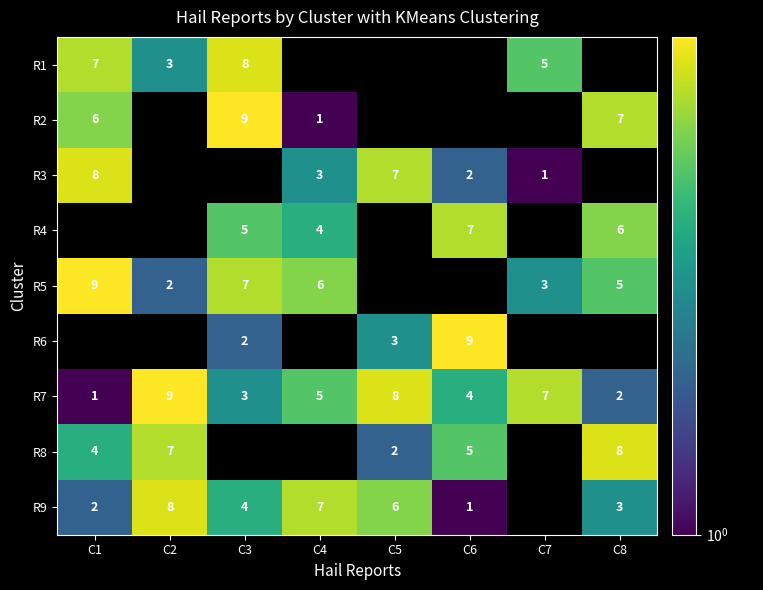

Read the R5 value at C3.

7.0